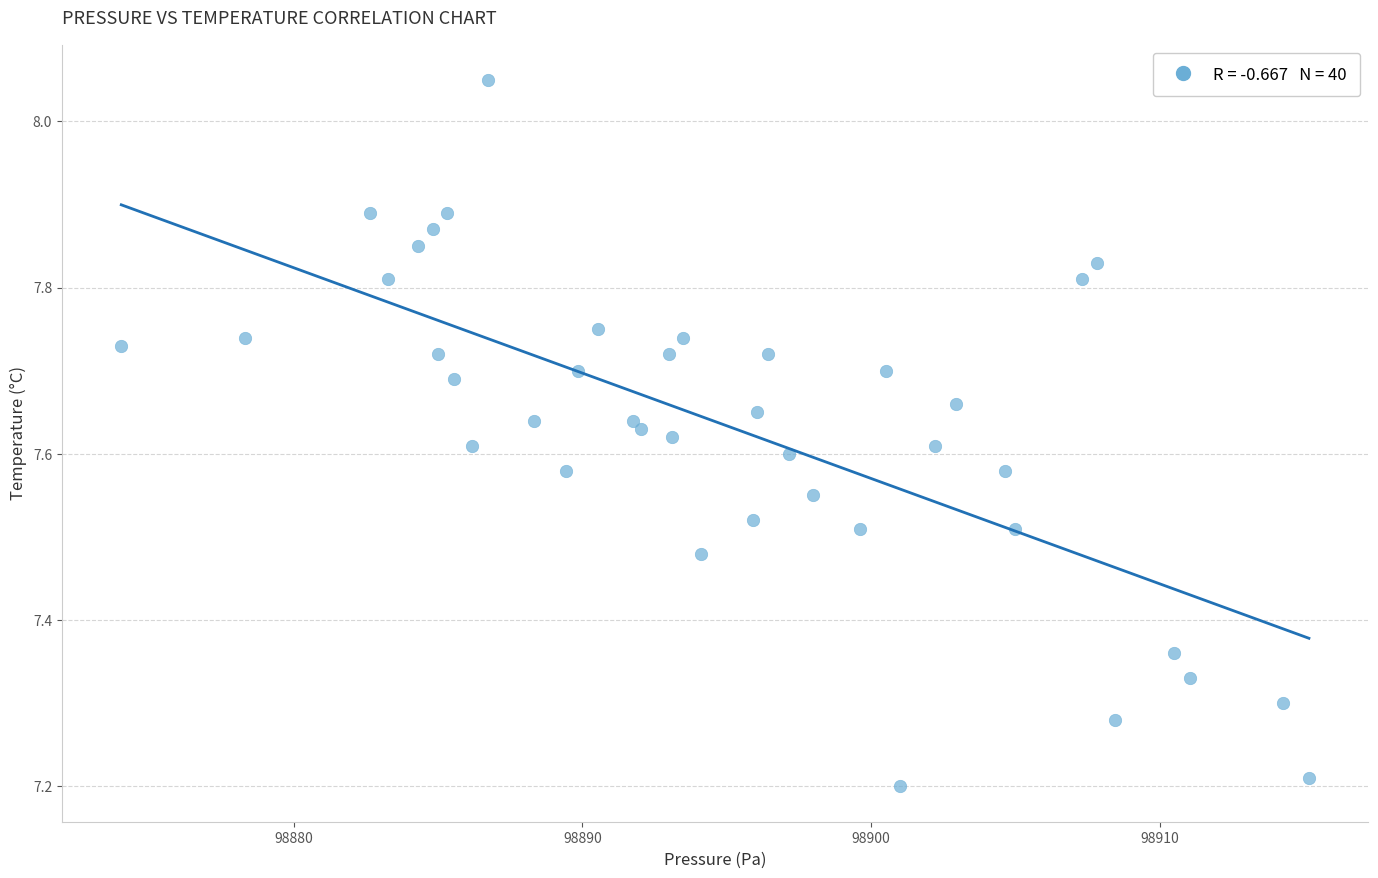

What is the range of X values (max minus min)?

41.1